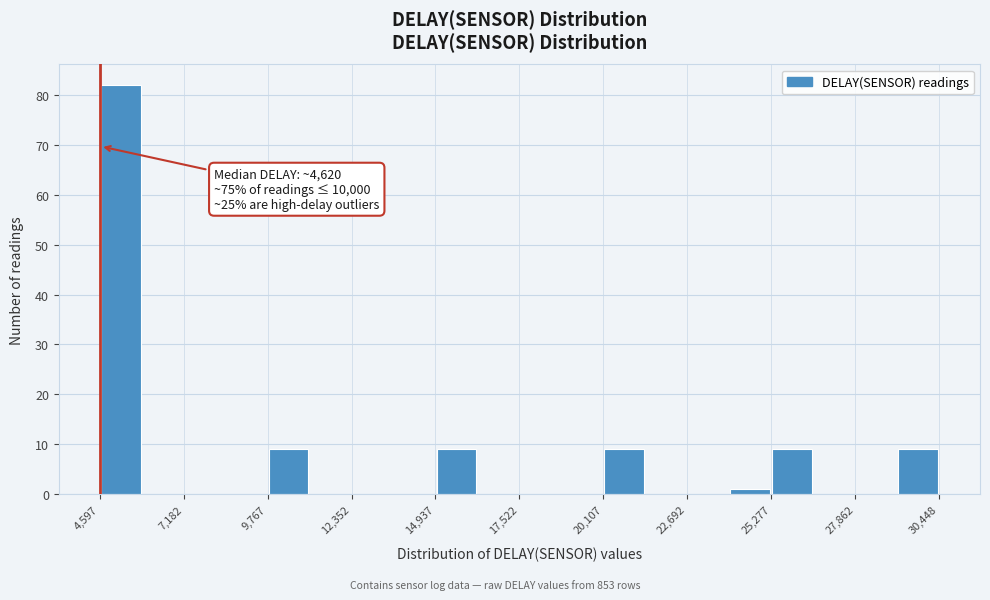

Around what value on the x-axis is the tallest bar? Give the approximate position of its centre, as read against the axis.

5000